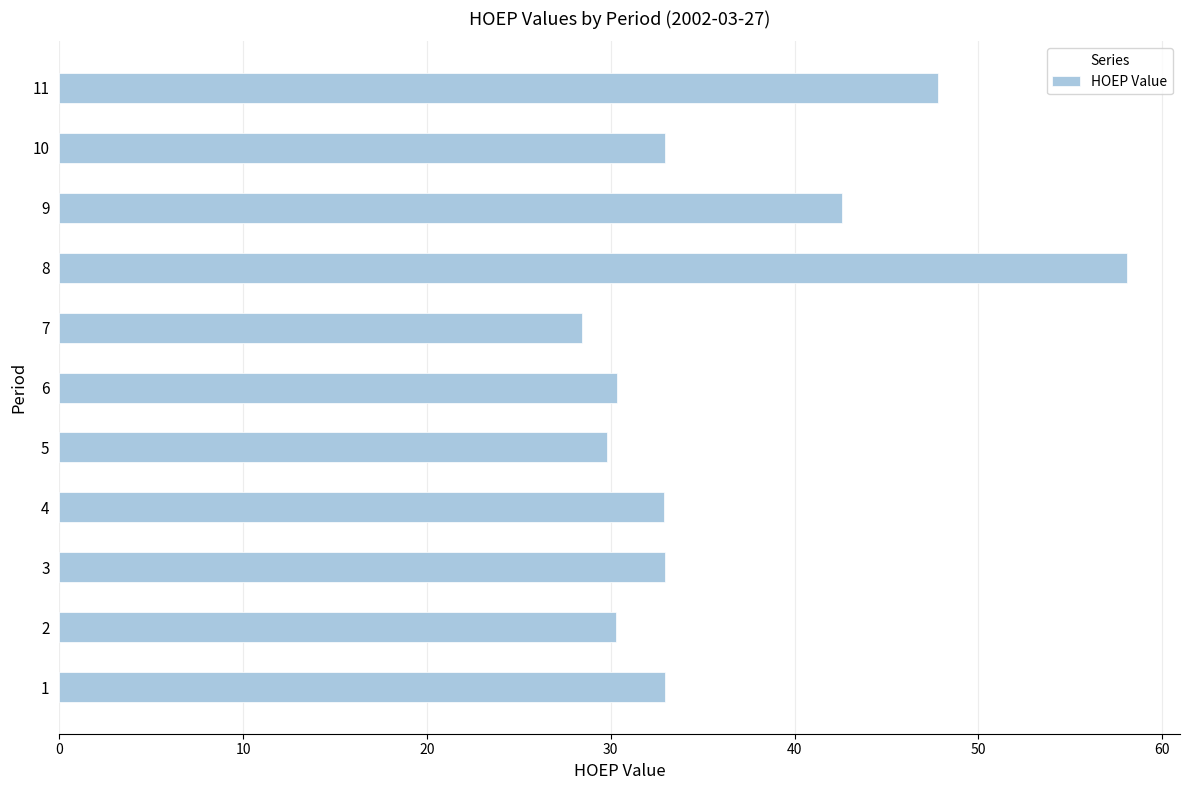

What is the smallest value displayed?

28.4